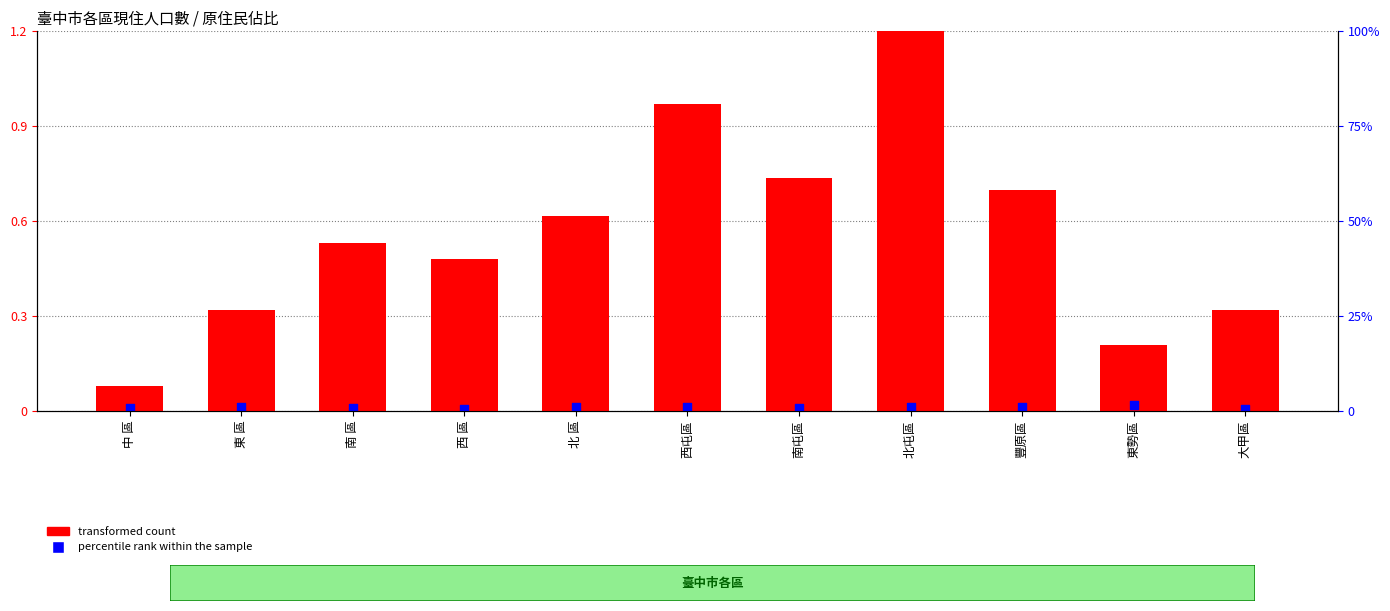

Which series contains the lowest Y value?

percentile rank within the sample